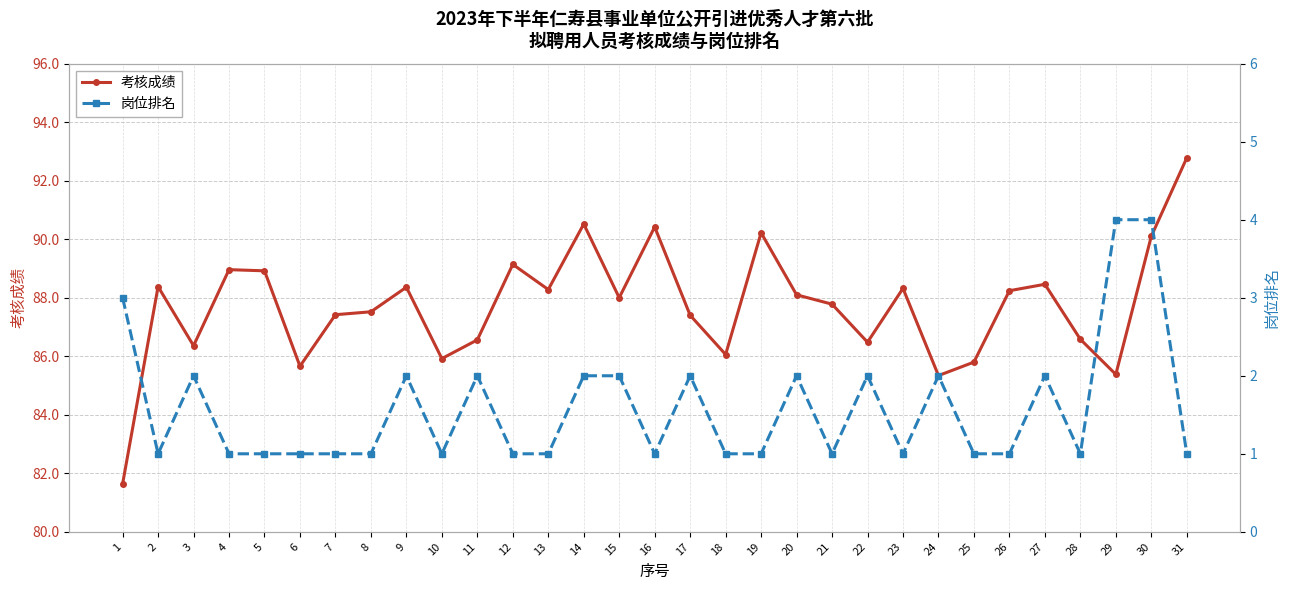

True or false: 岗位排名 and 考核成绩 intersect in this chart.

False